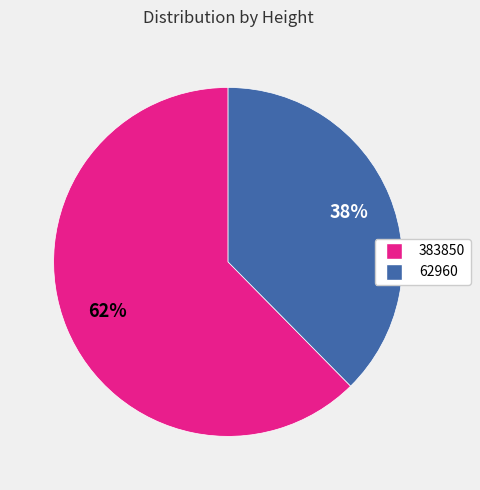

Which category has the smallest portion of the pie?

62960